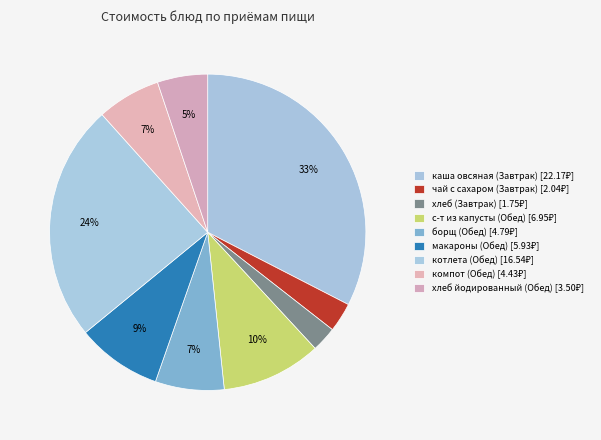

To the nearest percent, what is the difference between the largest and smallest slice percentages?

30%